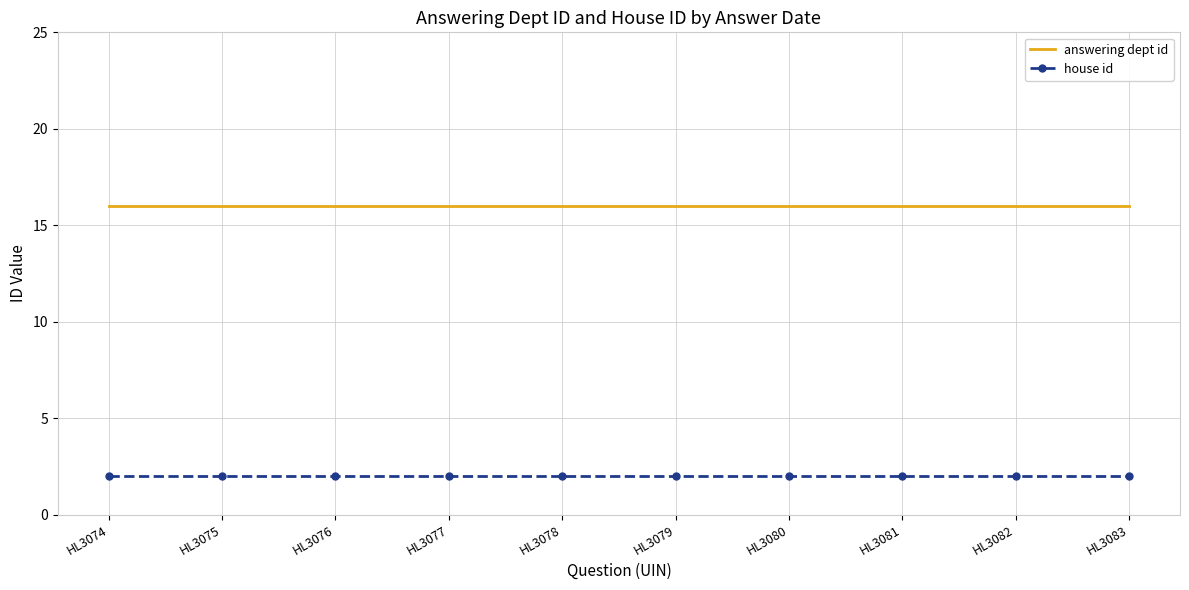

Is it true that answering dept id equals 26 at HL3081?

False